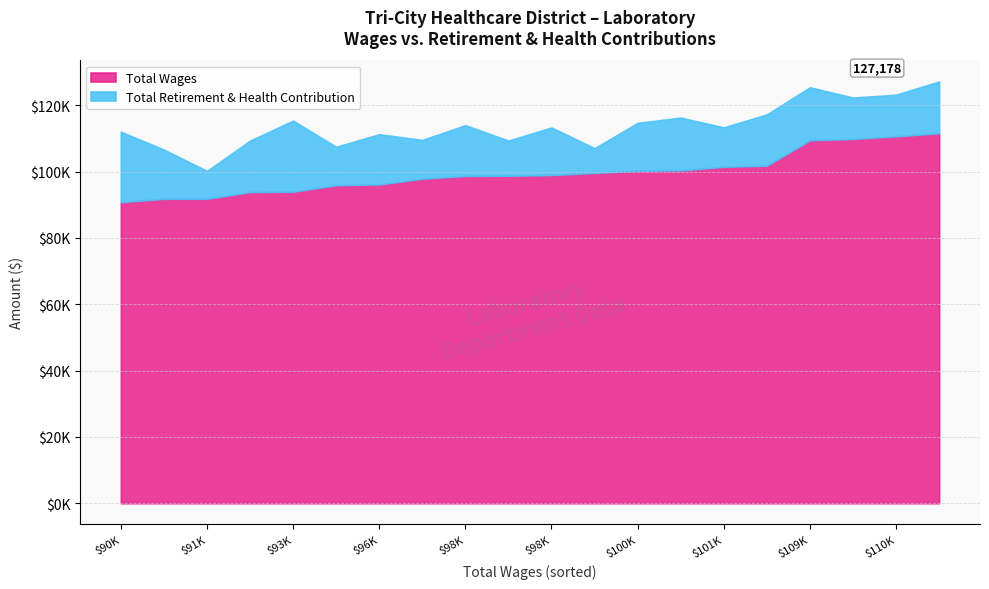

Where is Total Wages nearest to the value 101201?

101479